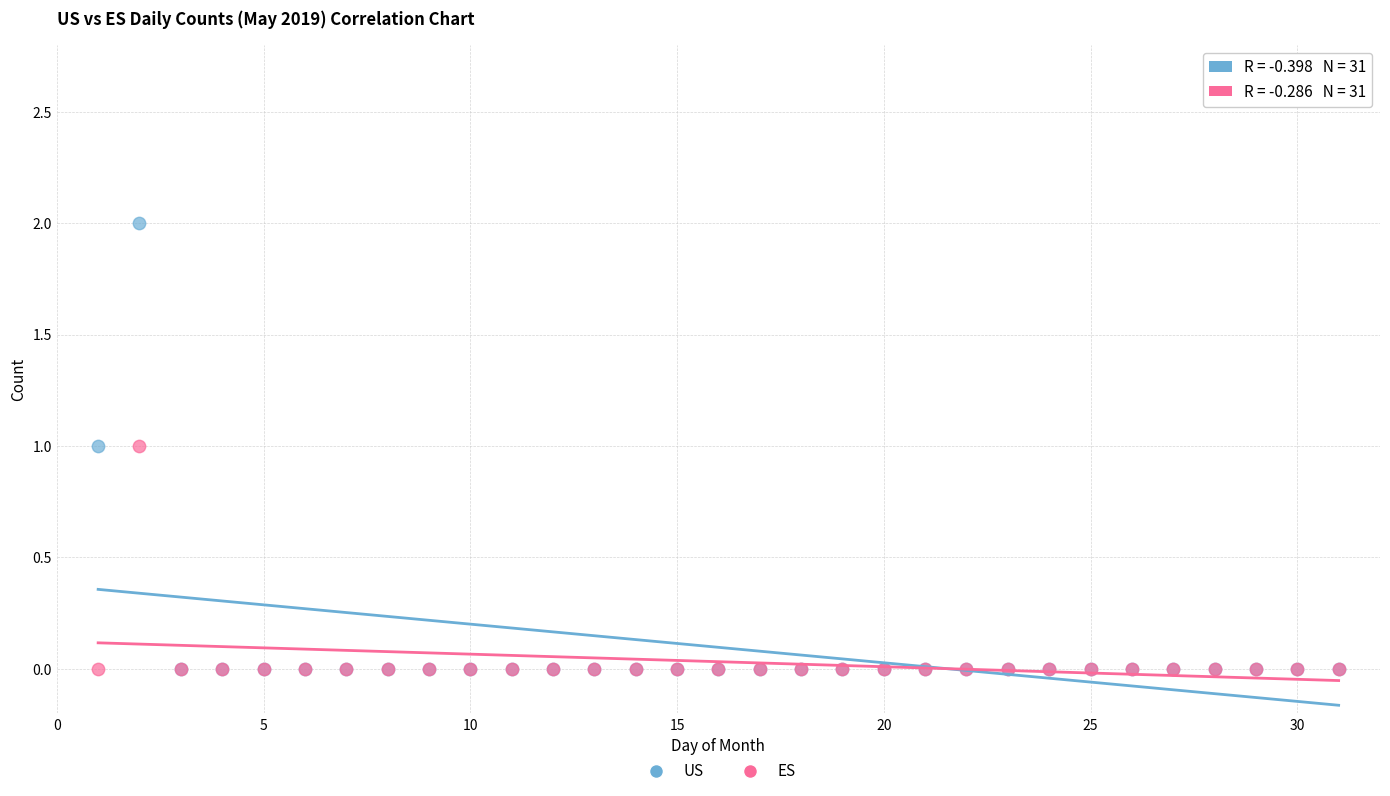

What are all the series names shown in the legend?

US, ES